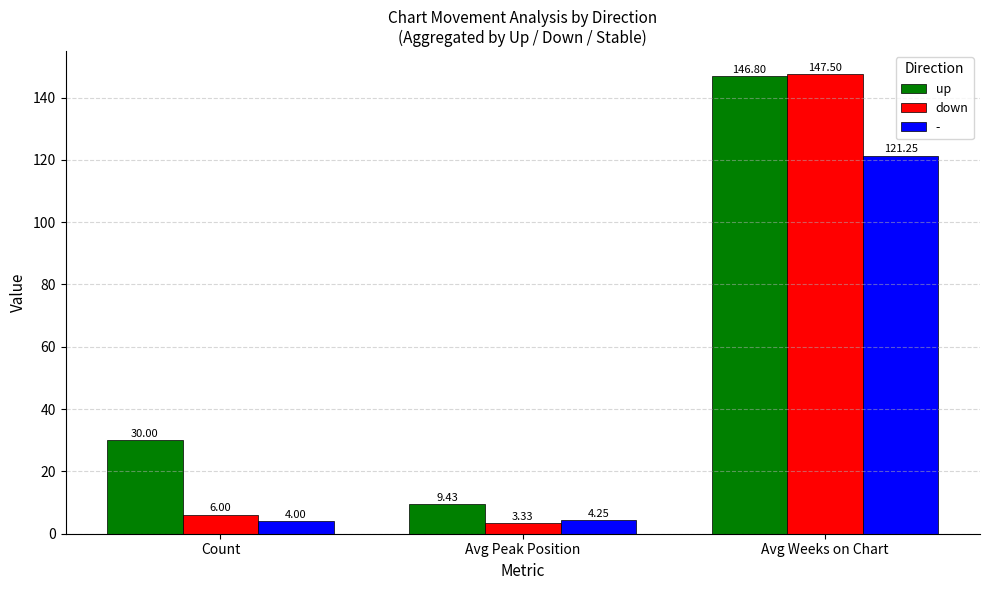

What is the highest value of the up series?

146.8